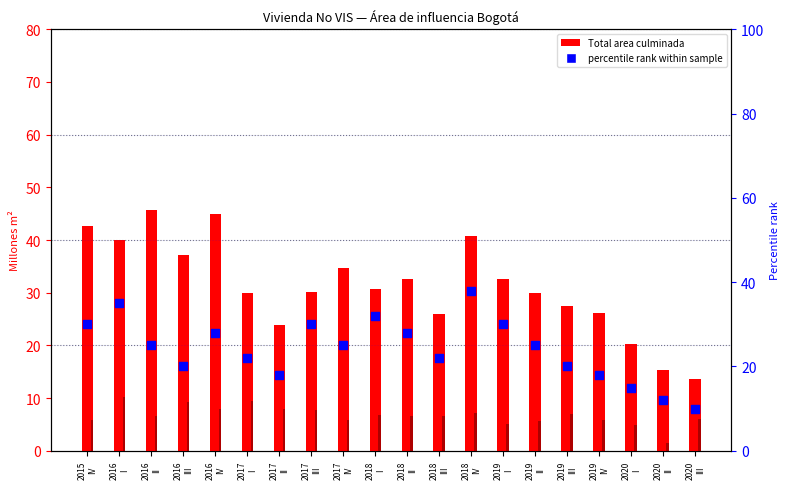

At how many categories does at least one series exceed 15?

19